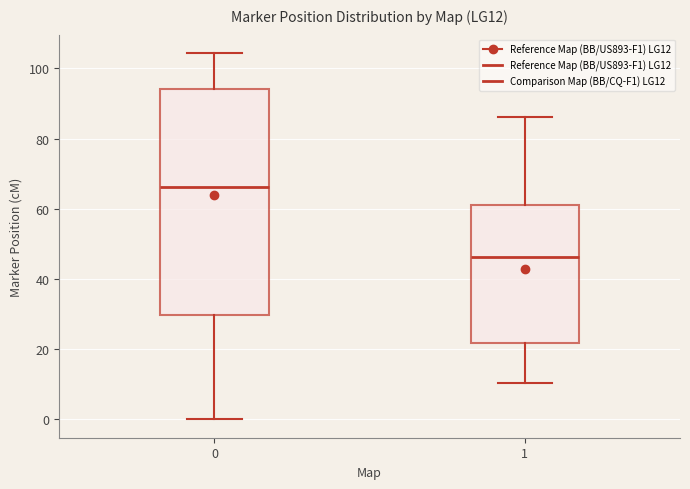

Comparing the boxes themselves (not the whiskers), which one is the tallest?

0